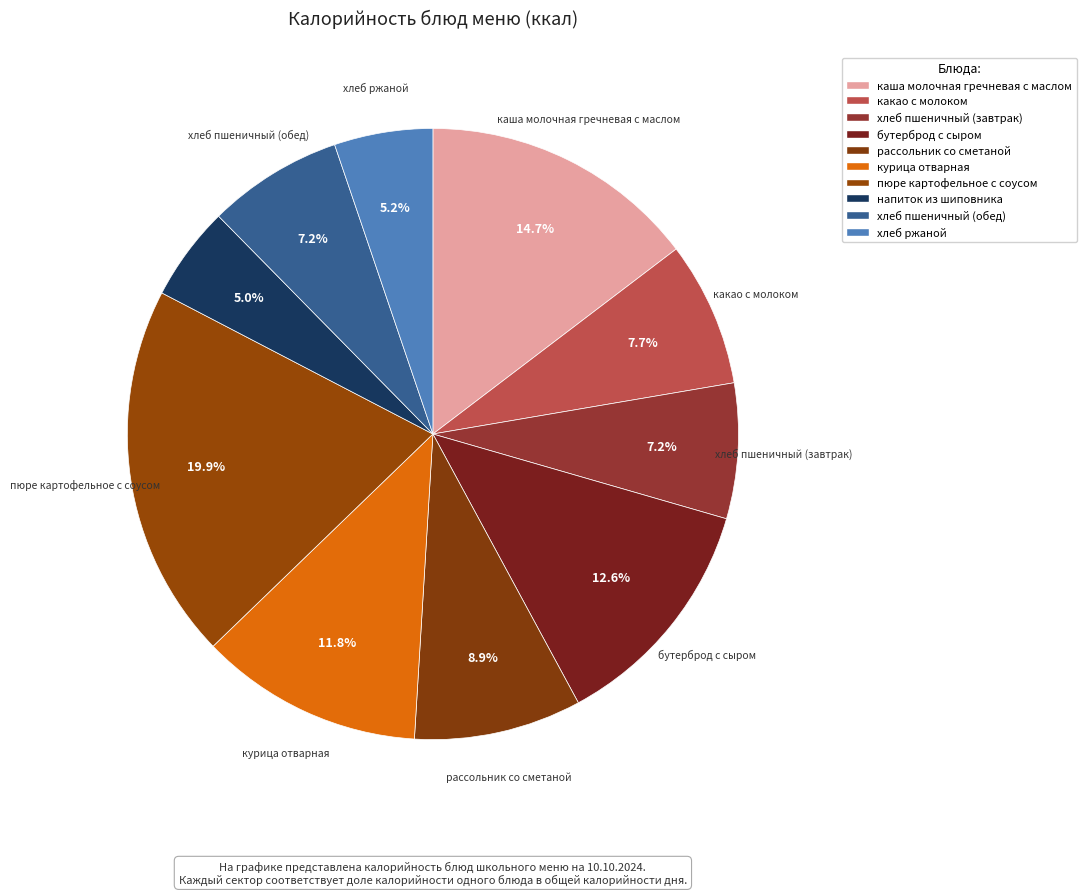

Count the number of slices in the pie.

10